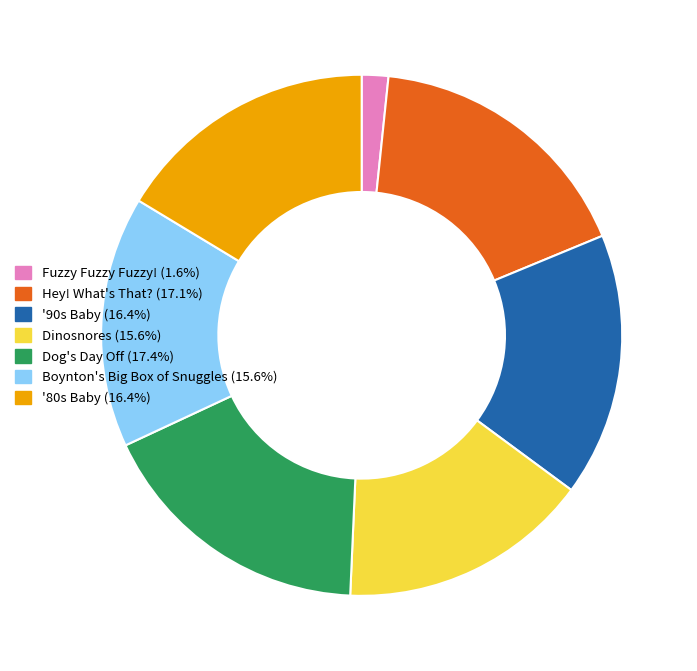

Does Hey! What's That? (17.1%) represent more than half of the total?

No